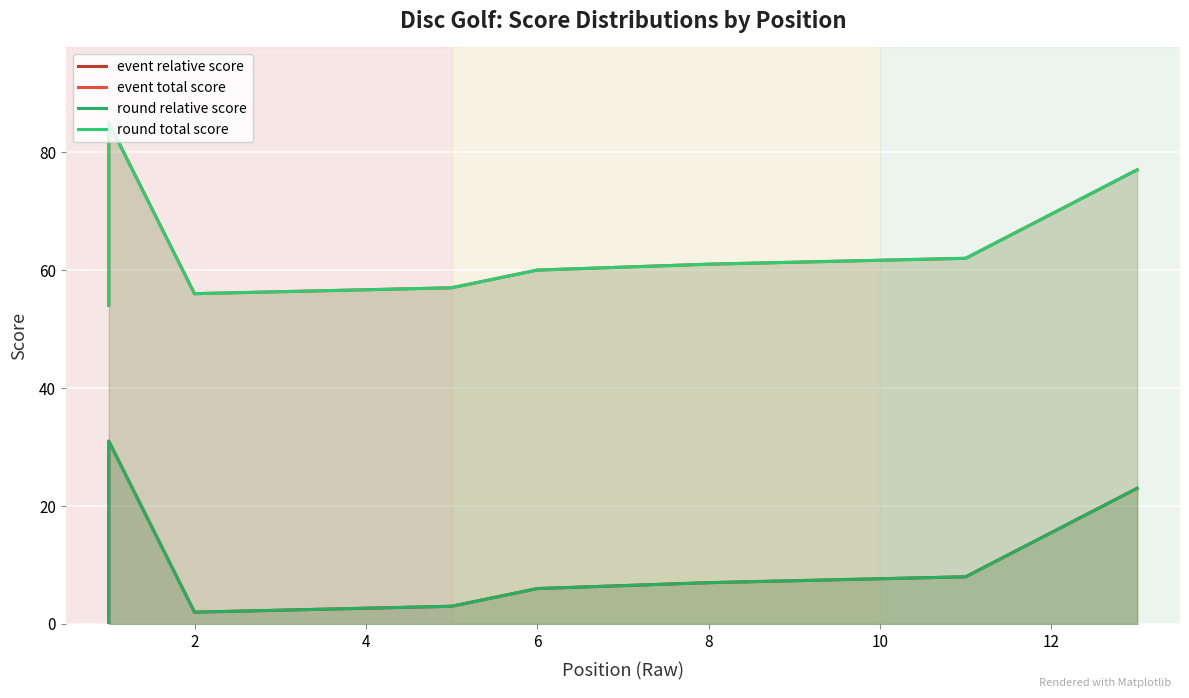

How many data points does each series have?

15